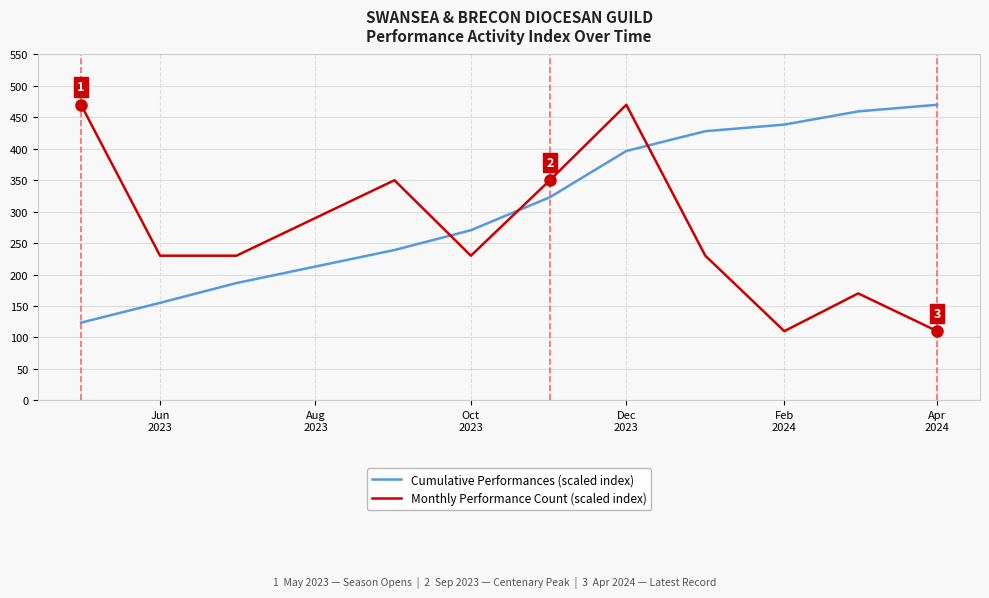

What is the difference between the maximum and minimum values in the Cumulative Performances (scaled index) series?

346.5